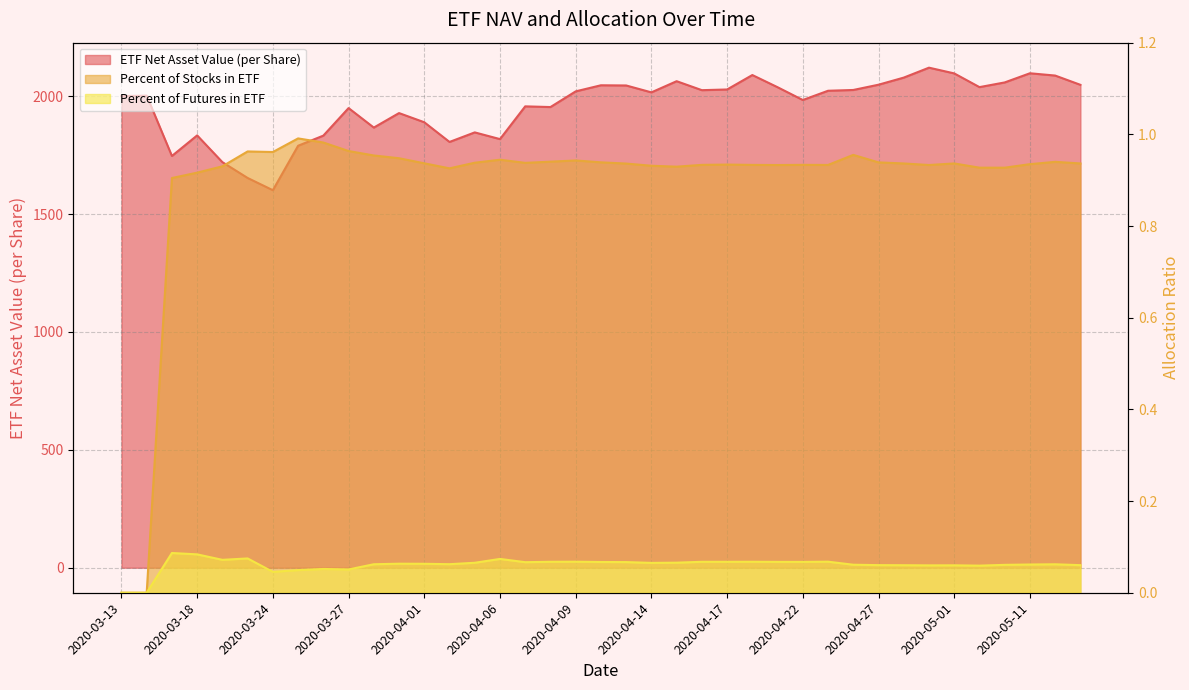

How many Percent of Futures in ETF values are between 0 and 1?

39